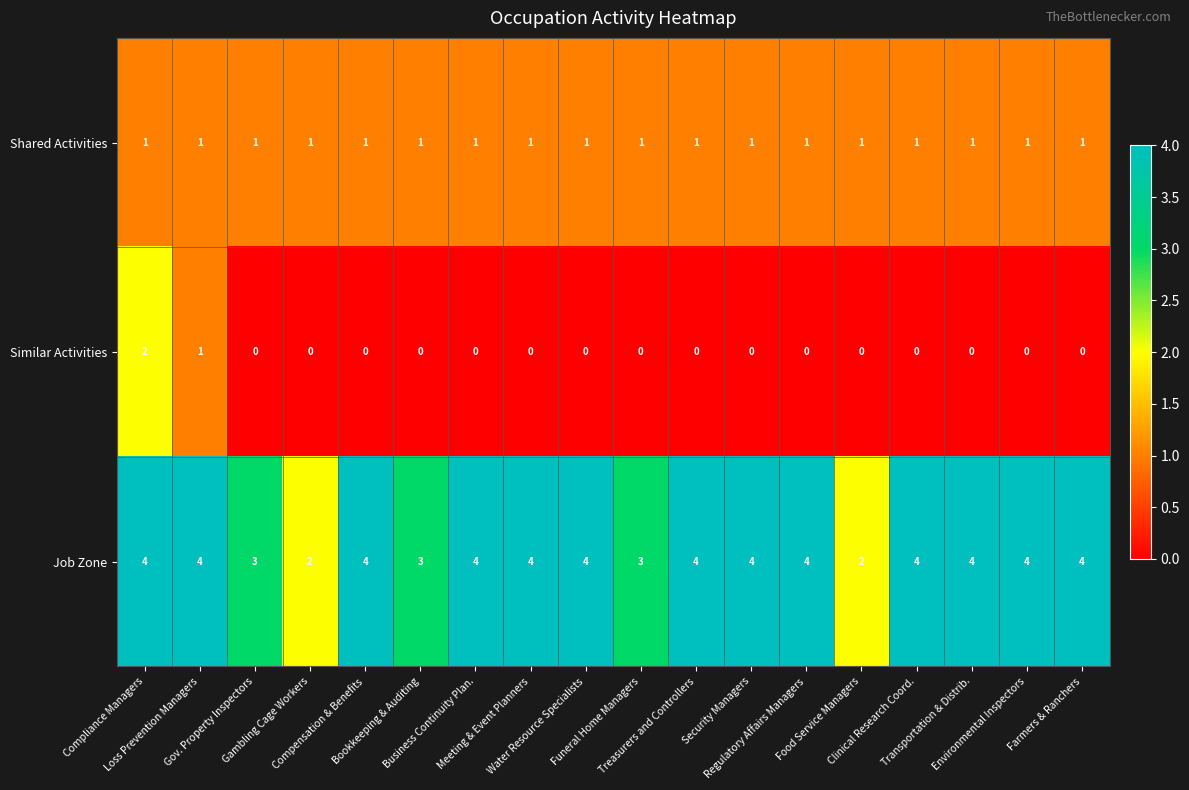

Which series has the largest total across all categories?

Job Zone